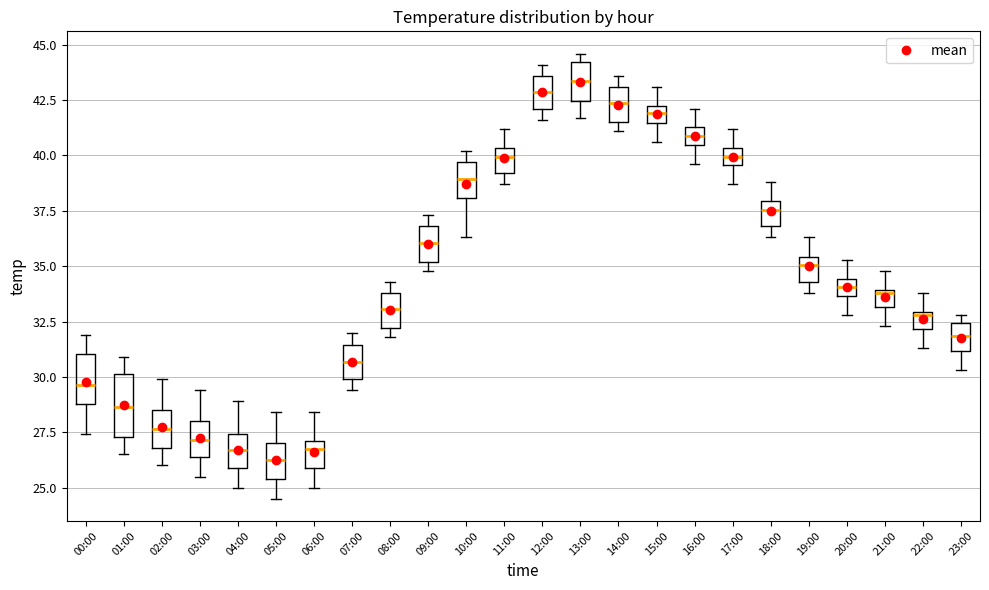

Which box is the tallest, from its lower edge to its upper edge?

01:00